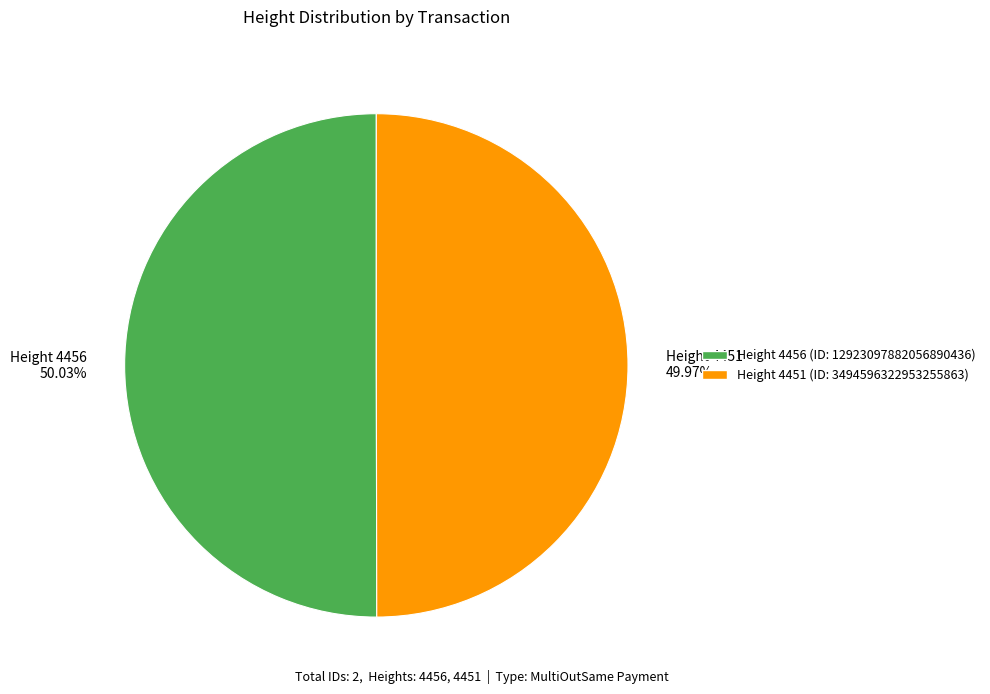

How many slices are in this pie chart?

2